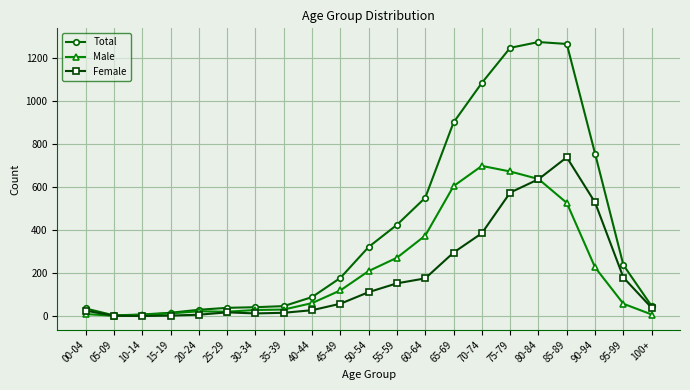

What is the value of the Total point at the 21st from the left?

47